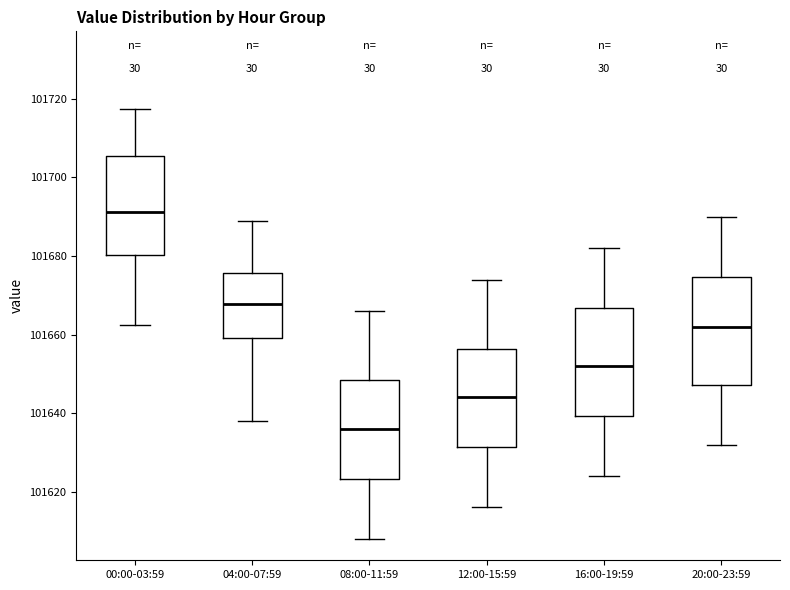

Reading left to right, read every box against the y-axis: the position of its median line, the range the box covers, and the ends of its whiskers. The values are not printed on the chart, so give them approximately, as read against the axis.

00:00-03:59: median 101692, box 101680 to 101706, whiskers 101662 to 101718
04:00-07:59: median 101668, box 101660 to 101676, whiskers 101638 to 101690
08:00-11:59: median 101636, box 101624 to 101648, whiskers 101608 to 101666
12:00-15:59: median 101644, box 101632 to 101656, whiskers 101616 to 101674
16:00-19:59: median 101652, box 101640 to 101666, whiskers 101624 to 101682
20:00-23:59: median 101662, box 101648 to 101674, whiskers 101632 to 101690